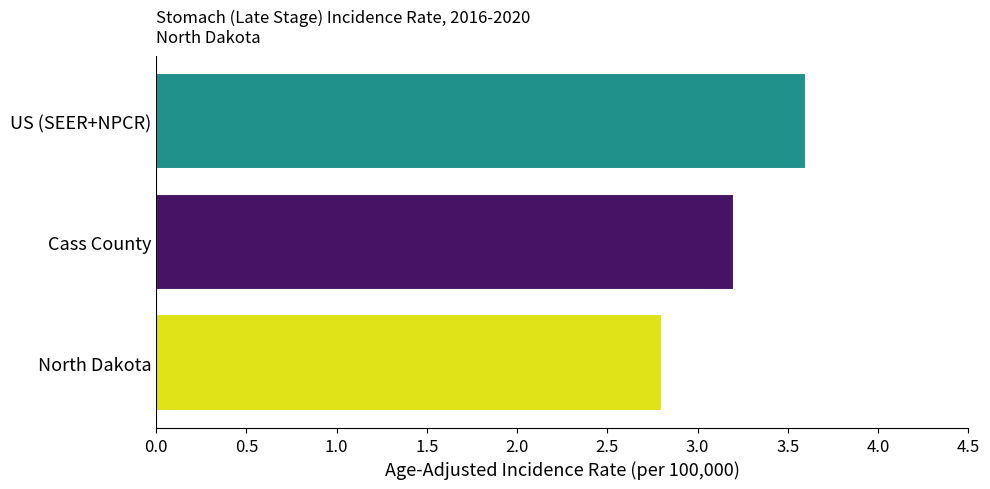

True or false: the data shows 1.6 at US (SEER+NPCR).

False